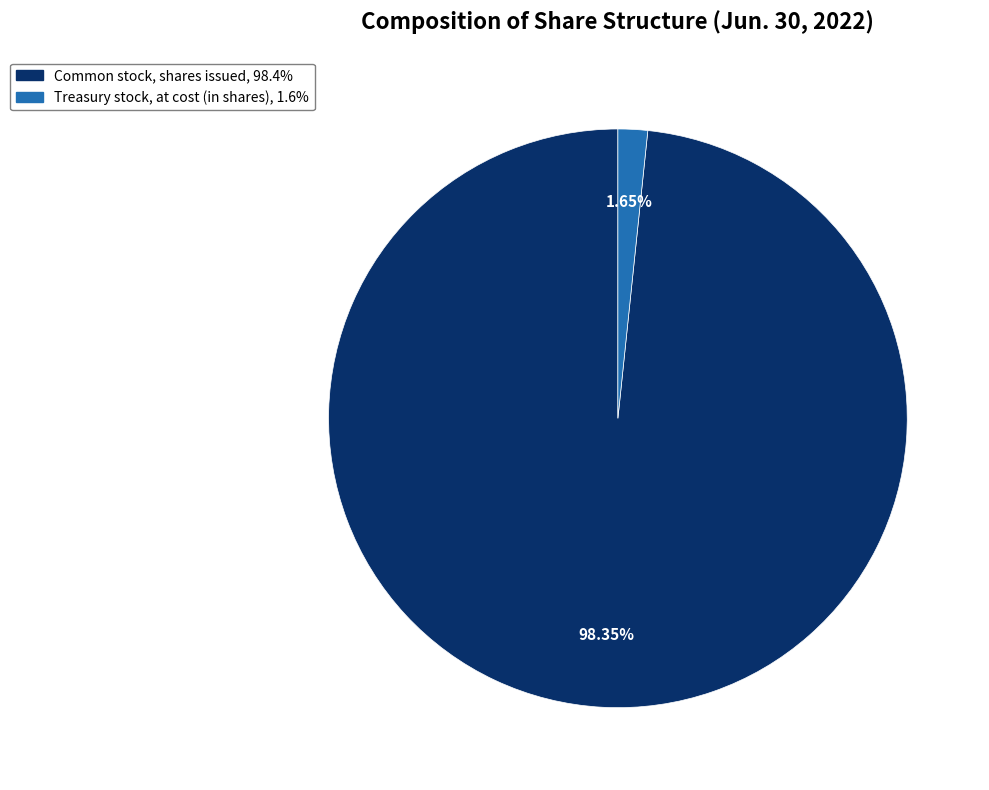

True or false: Treasury stock, at cost (in shares) accounts for 7% of the total.

False